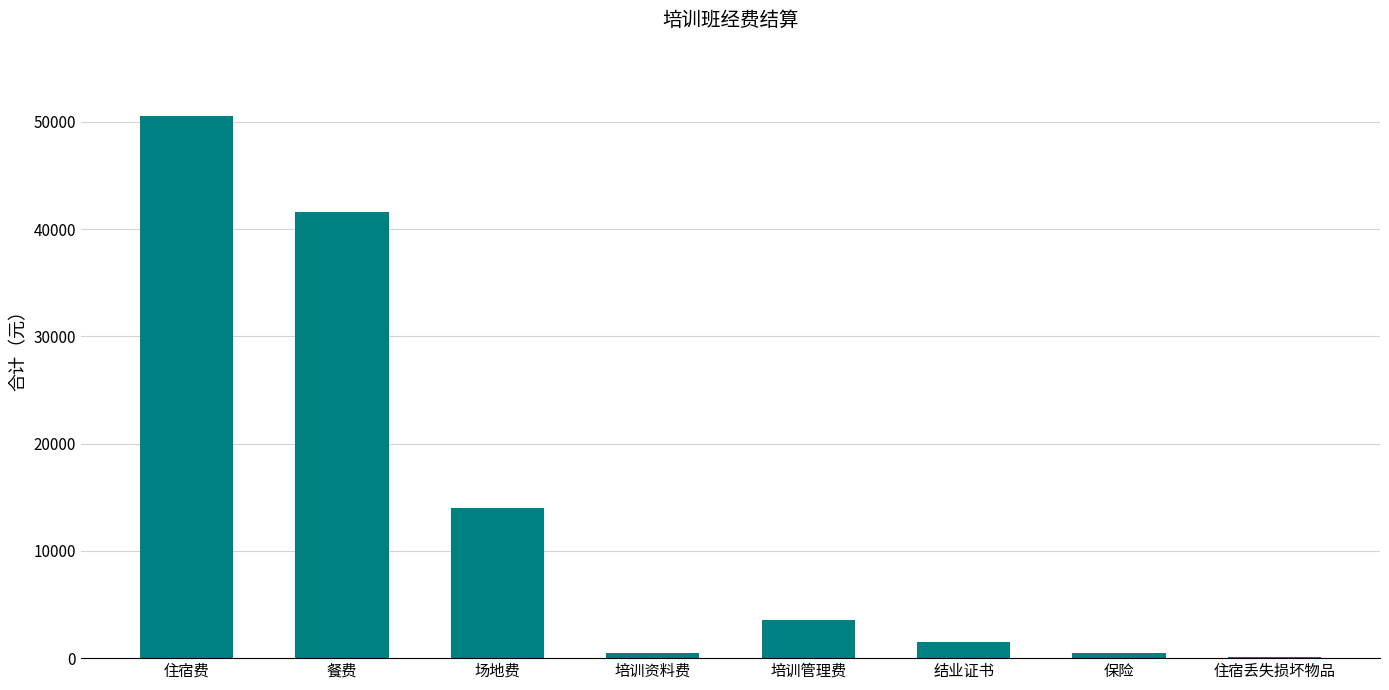

Which has a higher value, 场地费 or 培训管理费?

场地费